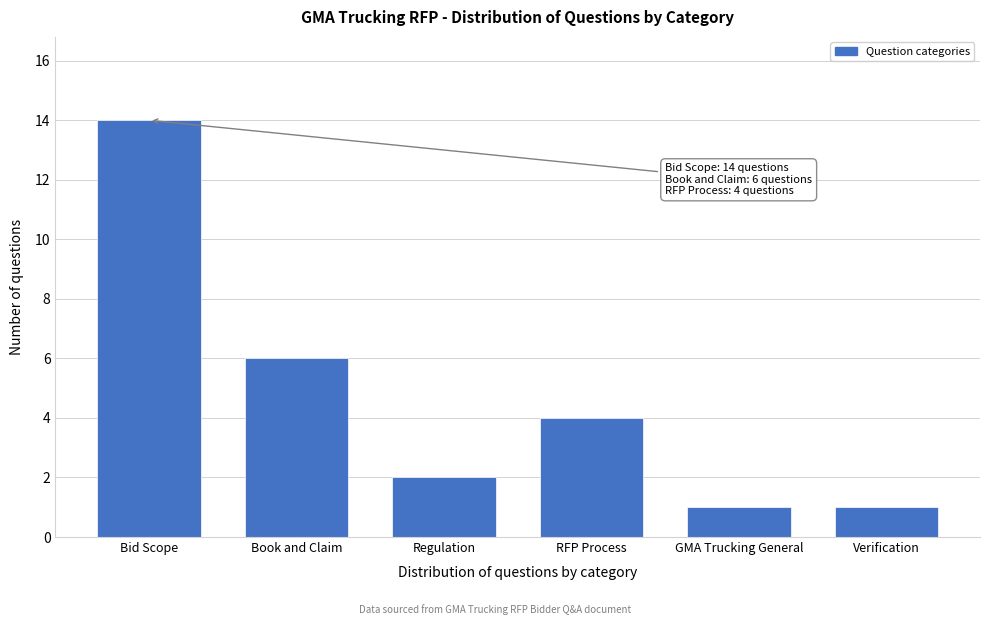

Reading left to right, list all the values displayed in this chart.

14	6	2	4	1	1